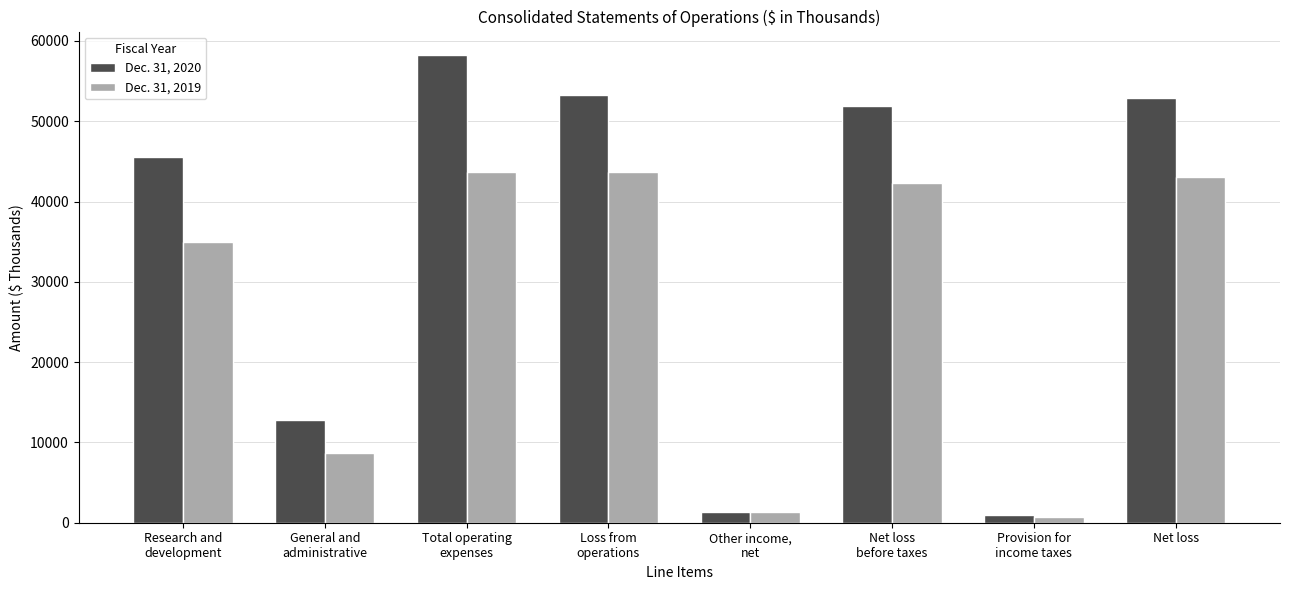

What are all the series names shown in the legend?

Dec. 31, 2020, Dec. 31, 2019